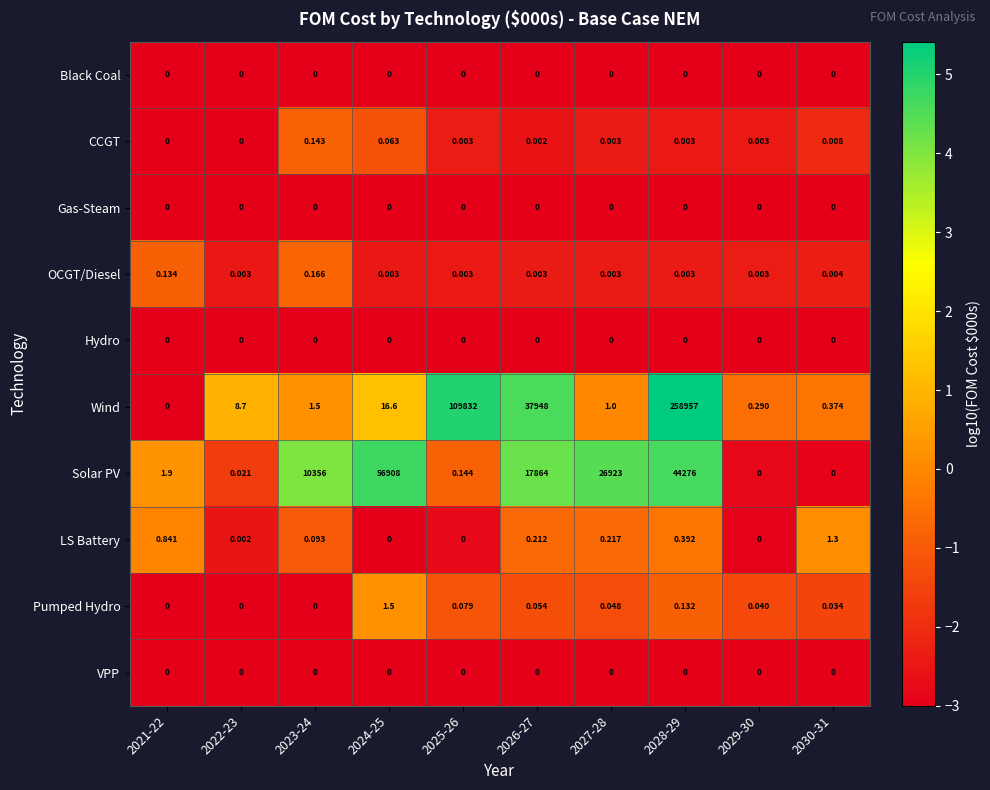

Which series has the largest total across all categories?

Wind